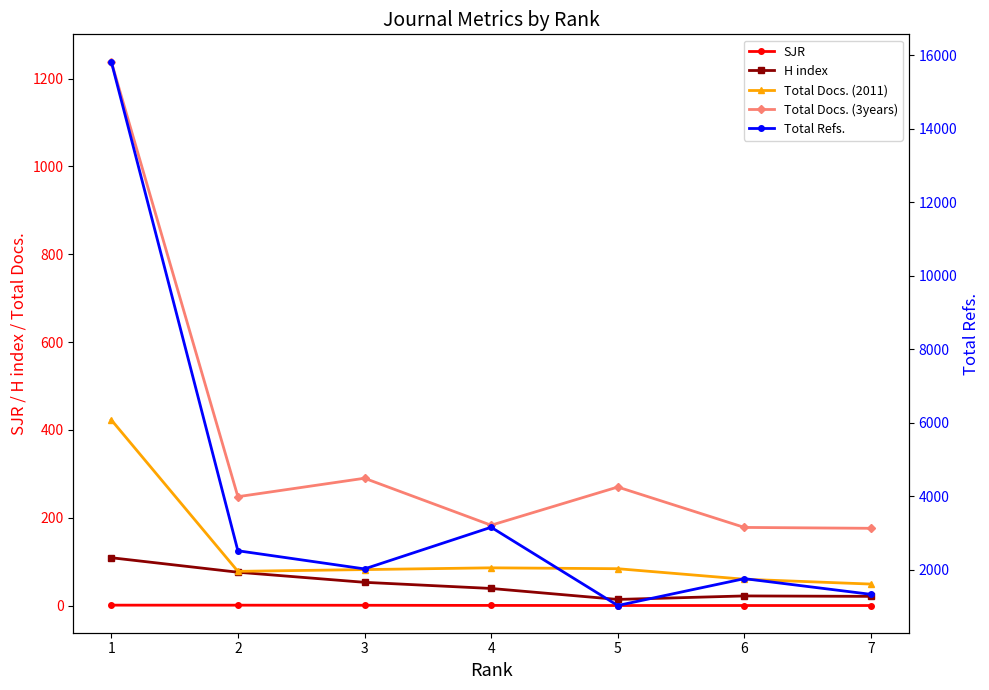

Is this an area chart (filled region under the line)?

No